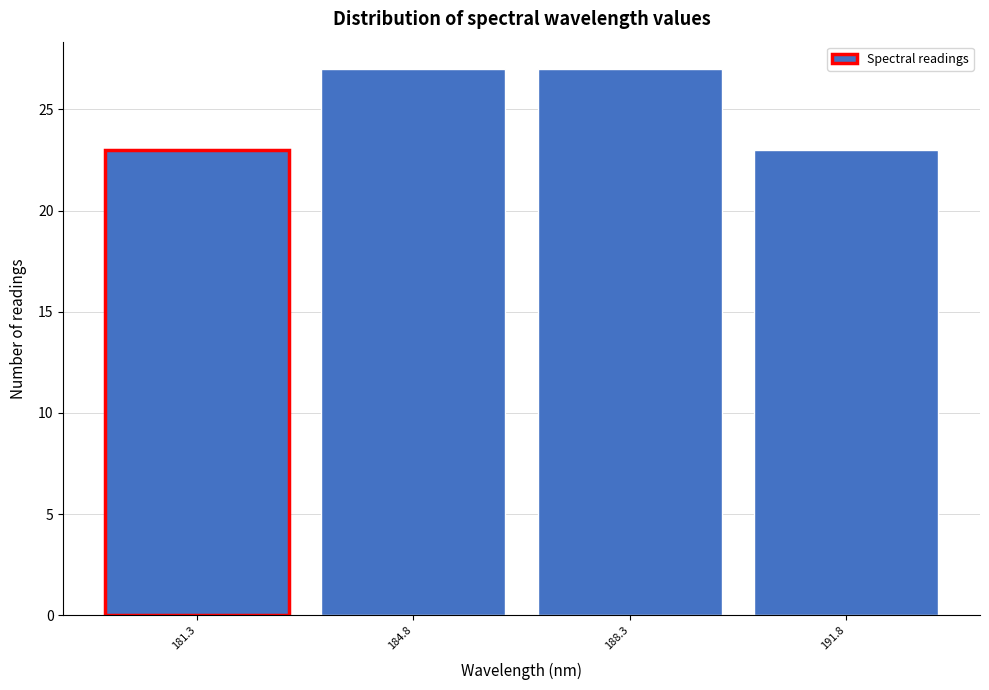

Reading right to left, what are all the values shown in this chart?

191.8=23	188.3=27	184.8=27	181.3=23